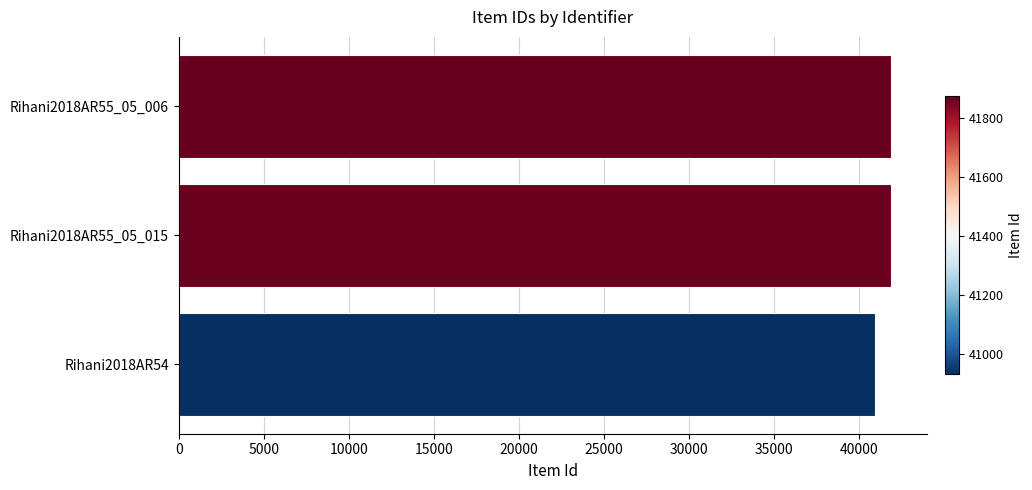

The value at Rihani2018AR55_05_006 is 72567. True or false?

False